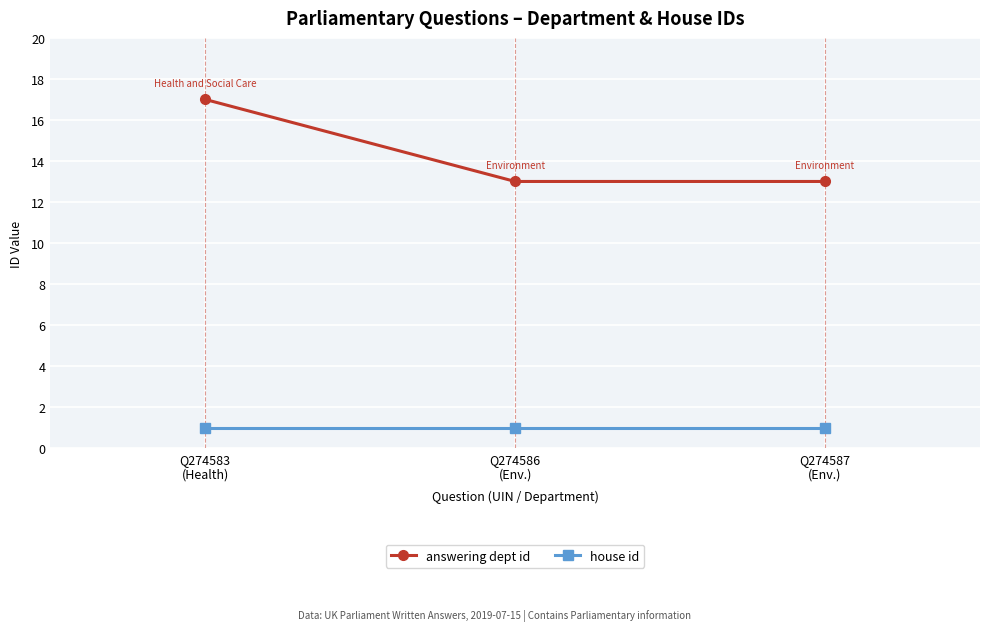

Which series has the largest total across all categories?

answering dept id